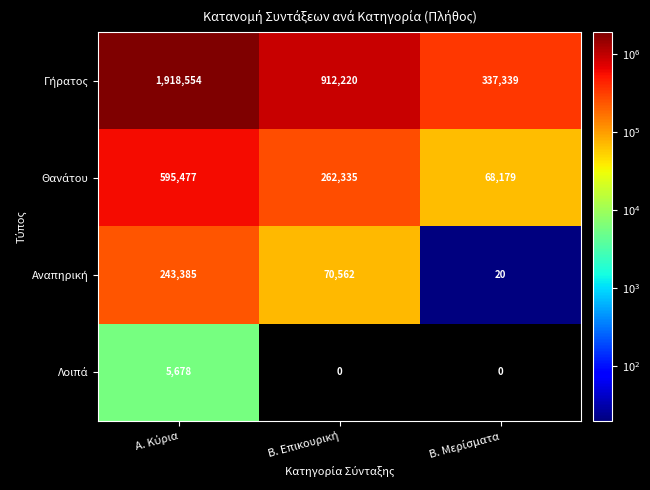

What is the maximum value shown in the chart?

1918554